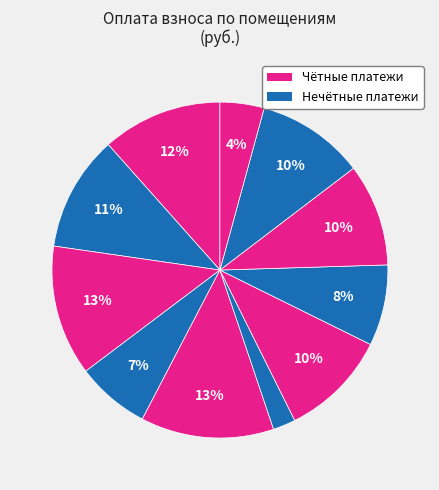

How many segments does this pie chart have?

11